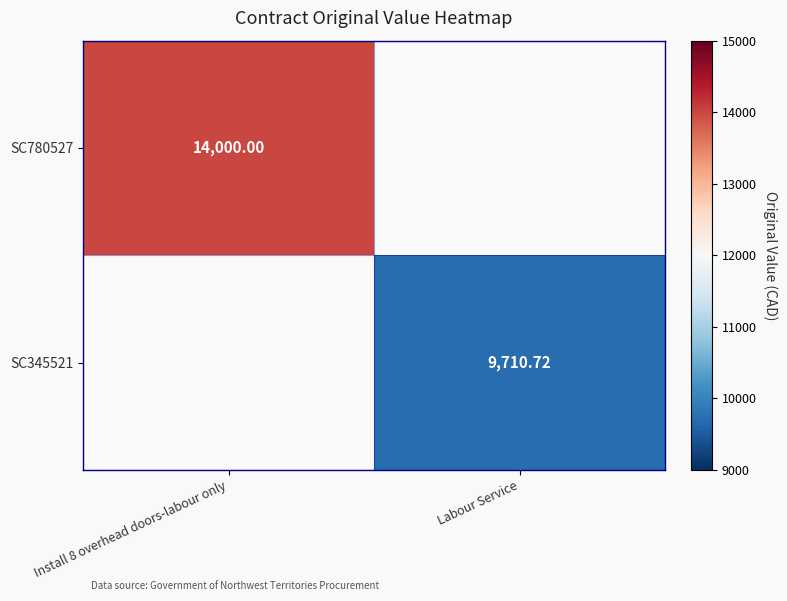

Is the value of SC345521 at Labour Service greater than the value of SC780527 at Install 8 overhead doors-labour only?

No